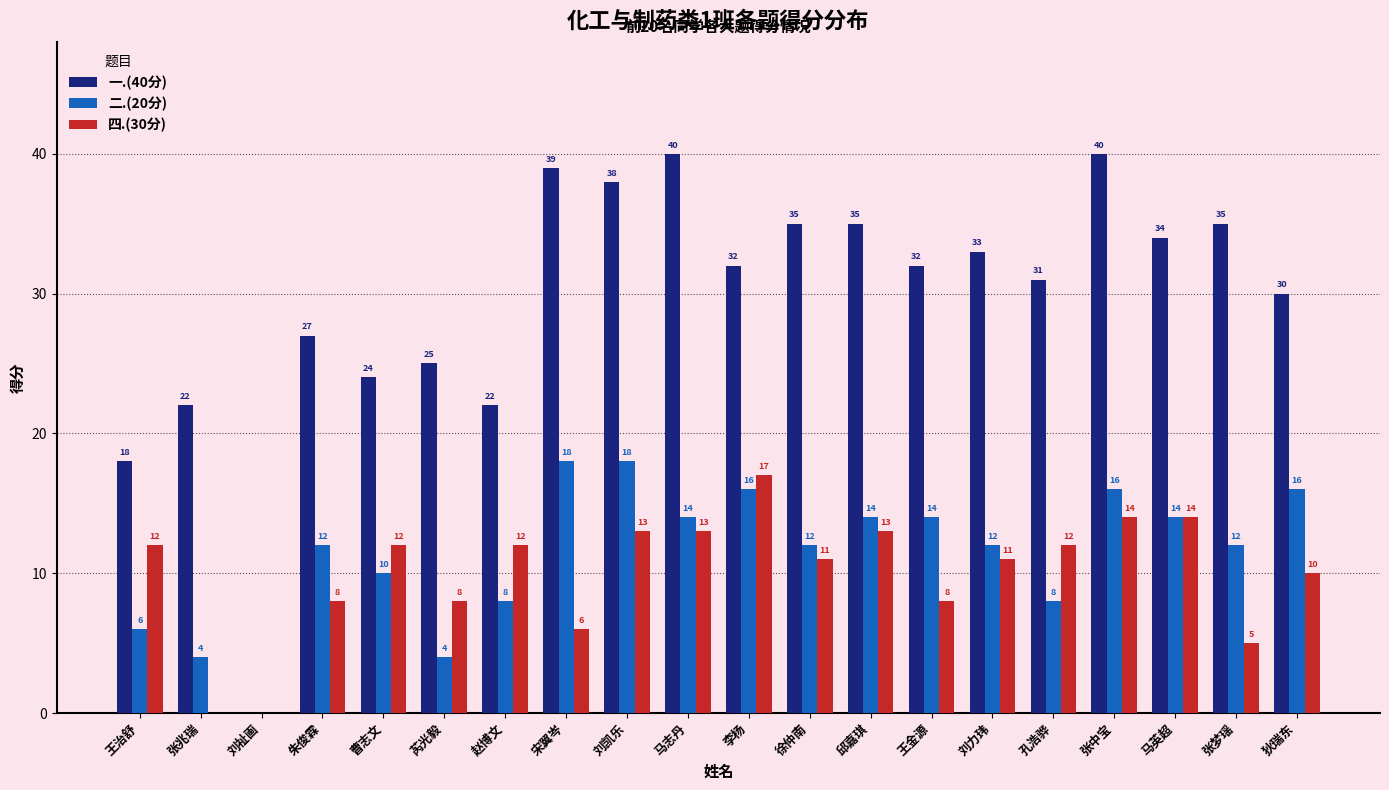

Which series changed the most between 朱俊霖 and 张梦瑶?

一.(40分)